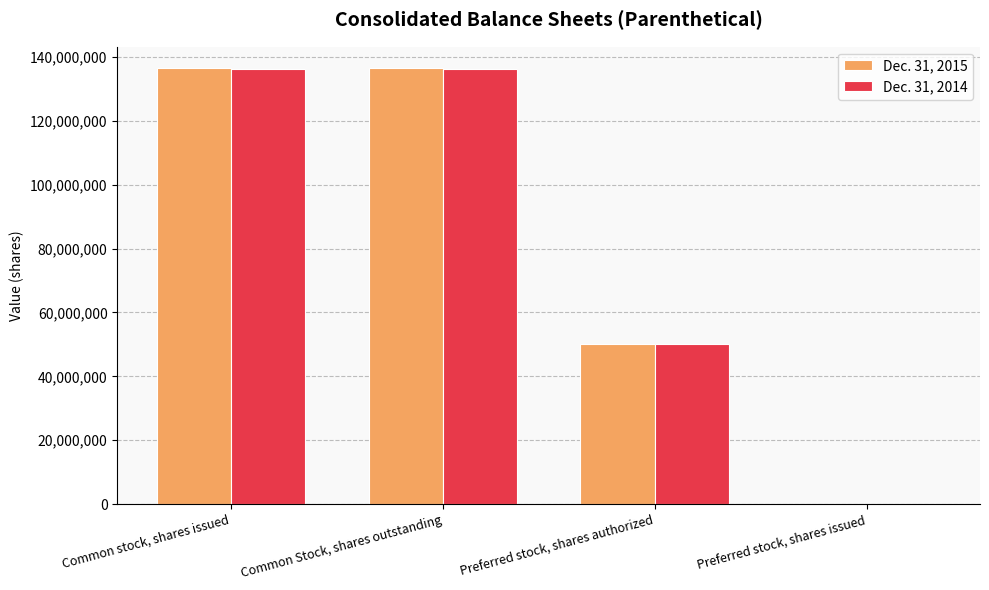

Which series changed the most between Common stock, shares issued and Preferred stock, shares issued?

Dec. 31, 2015